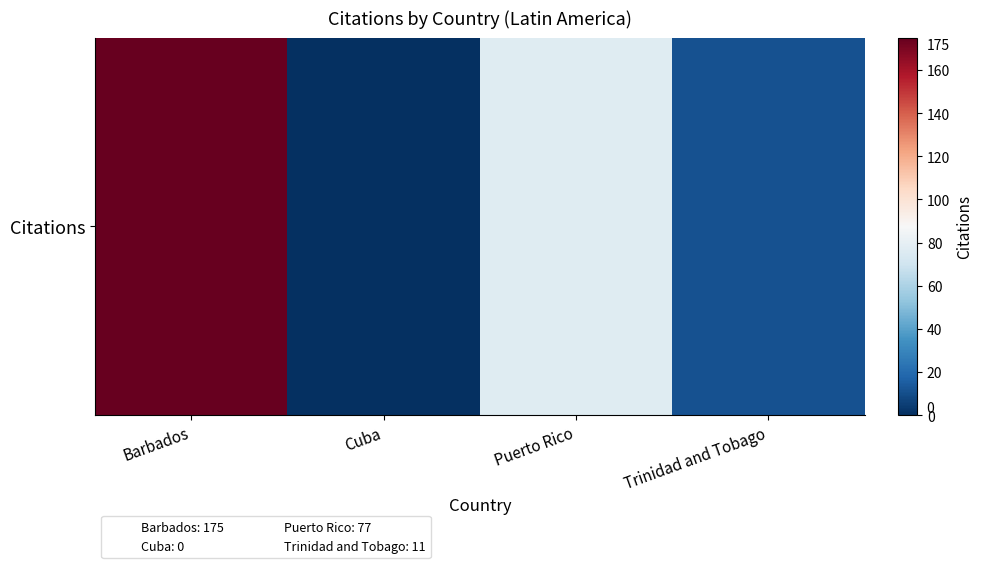

What value does the data have at Puerto Rico, to the nearest 50?

100